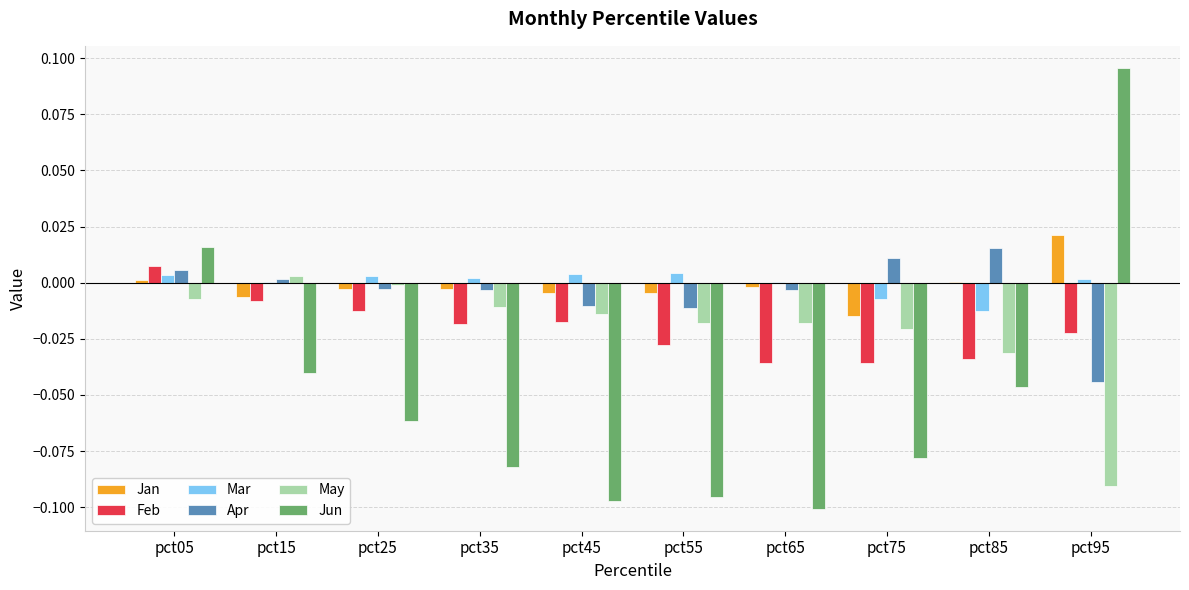

At which category is the sum across all series the highest?

pct05